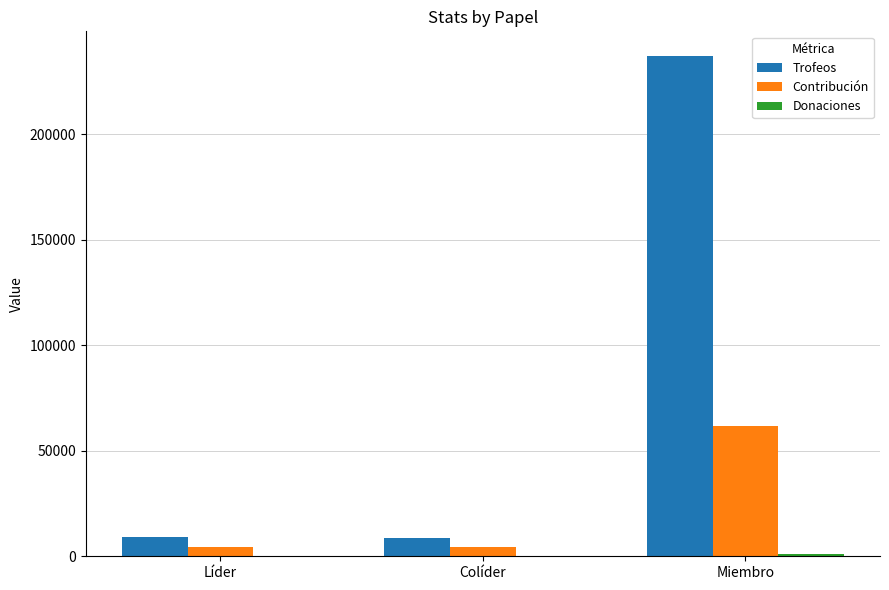

Between Colíder and Miembro, which series saw the biggest shift?

Trofeos